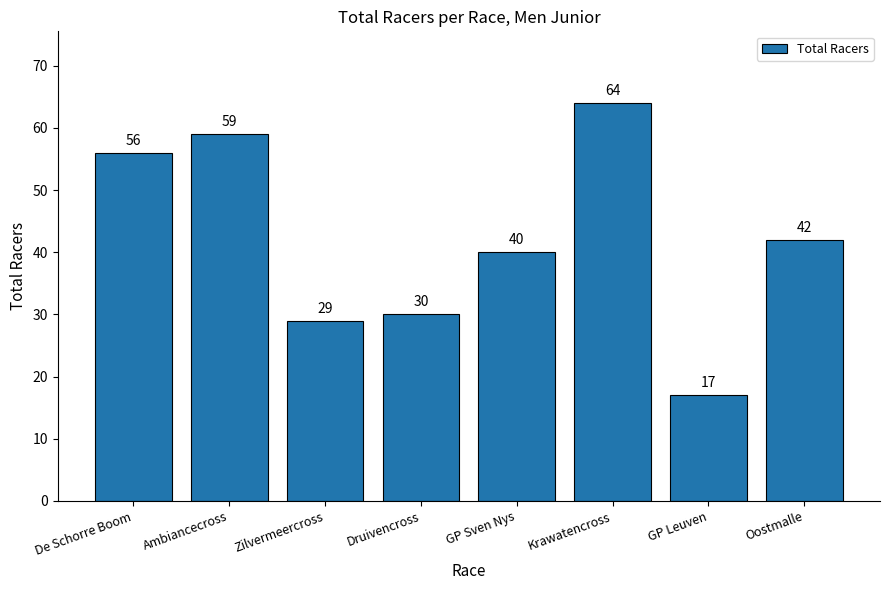

Approximately how many times larger is the value at GP Sven Nys compared to Ambiancecross?

0.7